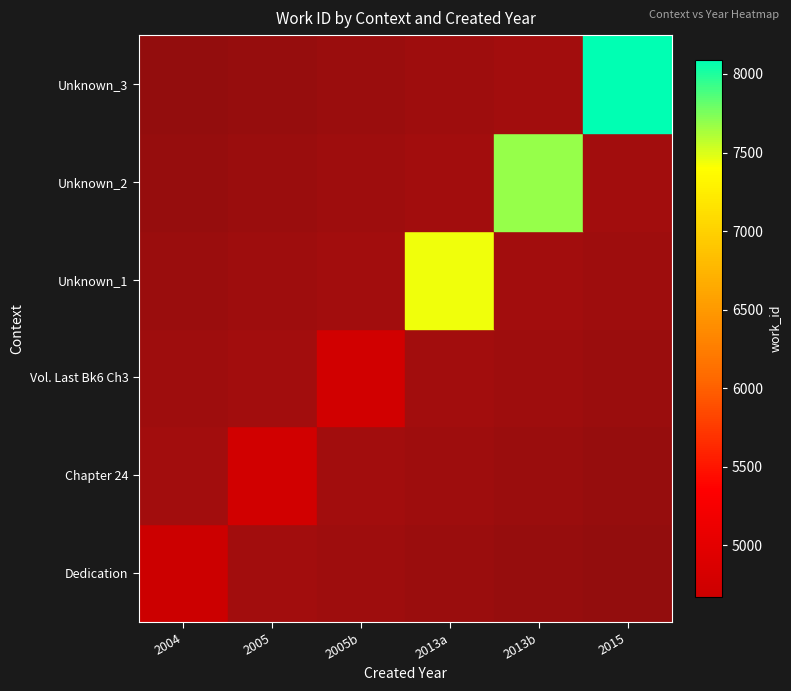

Rank the series by their average value, from highest to lowest.

Dedication, Chapter 24, Vol. Last Bk6 Ch3, Unknown_1, Unknown_2, Unknown_3